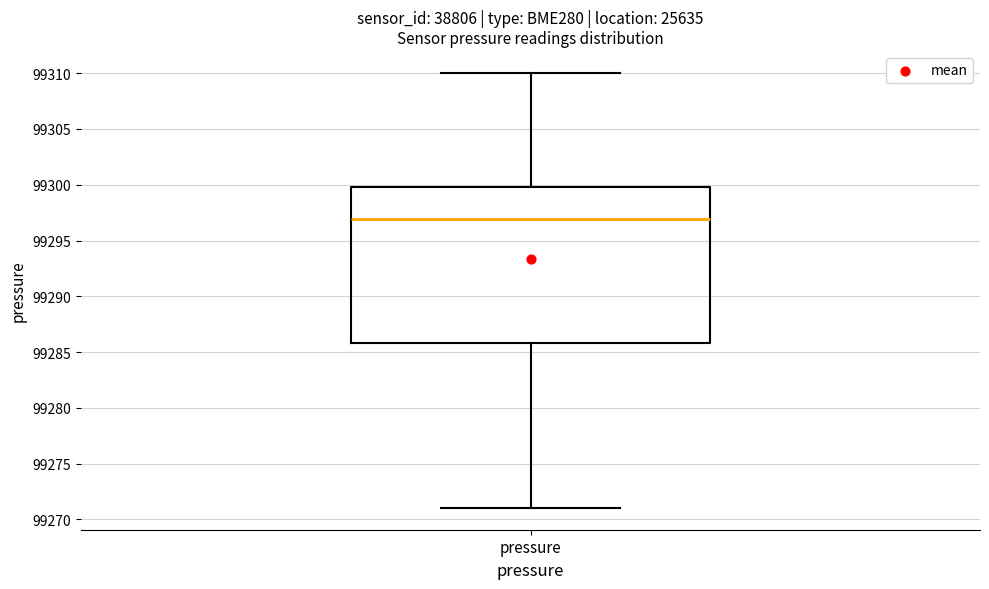

Where does the median line of the box for pressure sit on the y-axis? The values are not printed on the chart, so give them approximately, as read against the axis.

99297